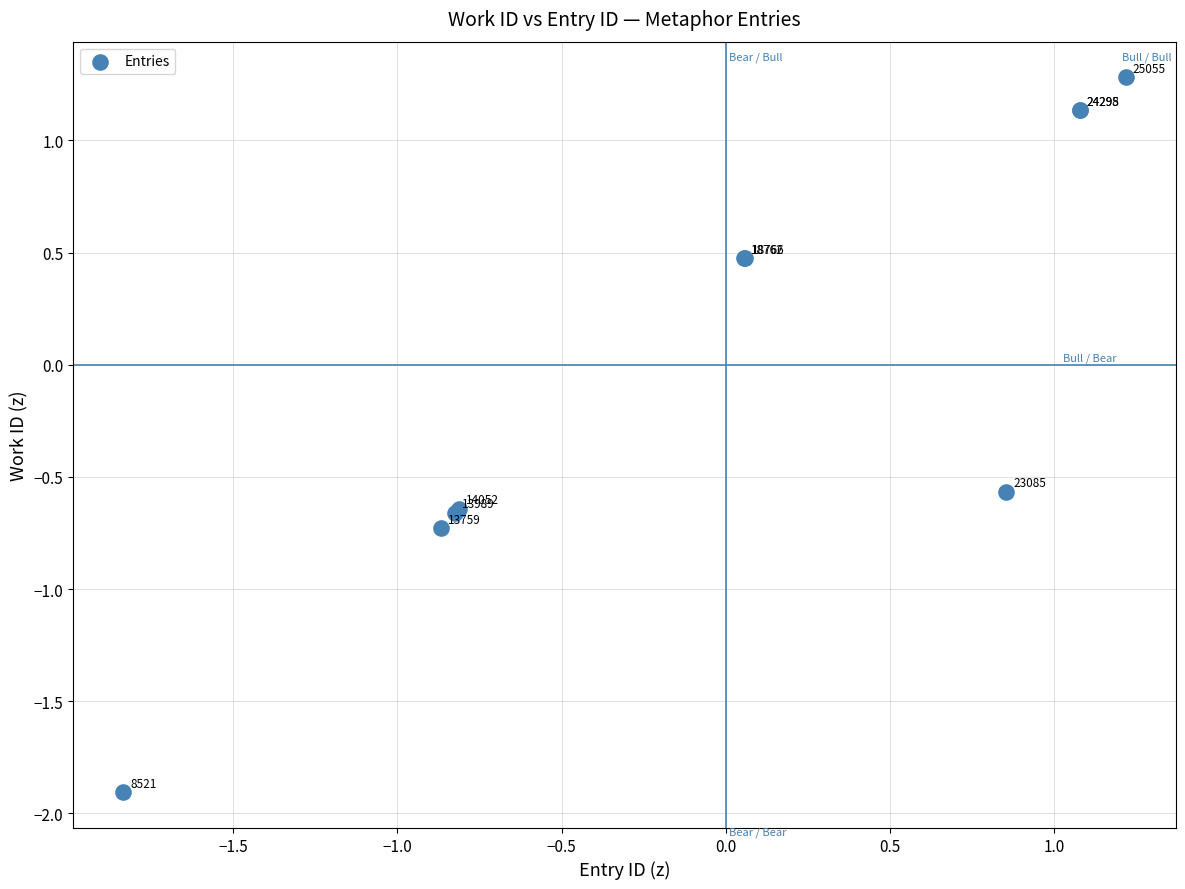

What Y value in the scatter plot is closest to 0?

0.5